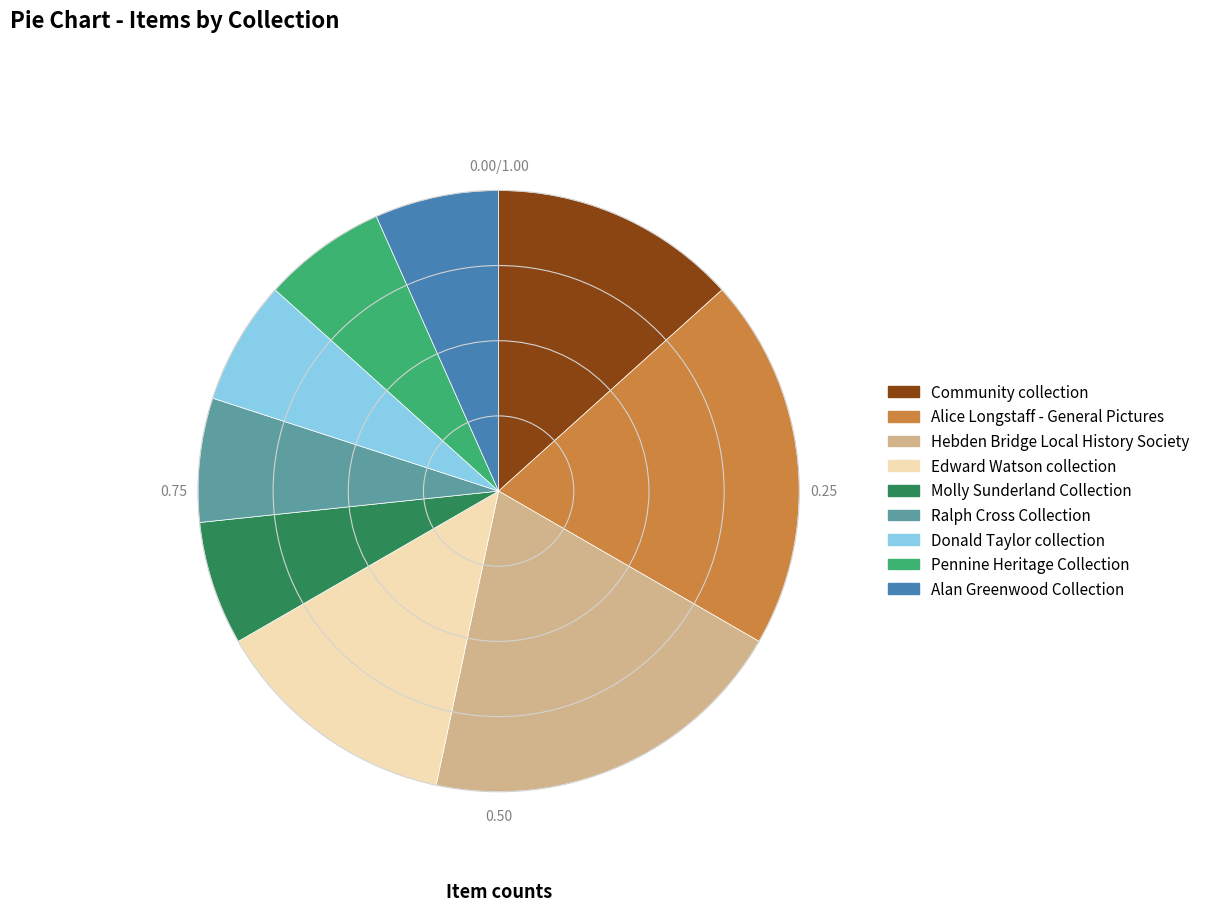

Does Donald Taylor collection account for over 50% of the chart?

No